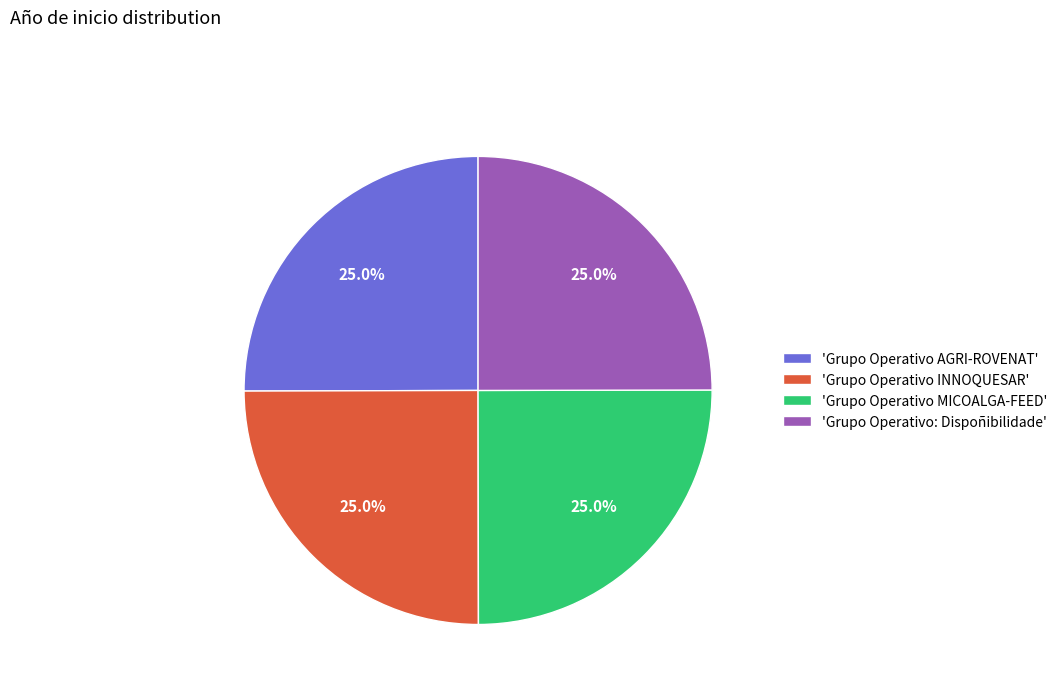

Approximately how many times larger is the value at 'Grupo Operativo AGRI-ROVENAT' compared to 'Grupo Operativo MICOALGA-FEED'?

1.0